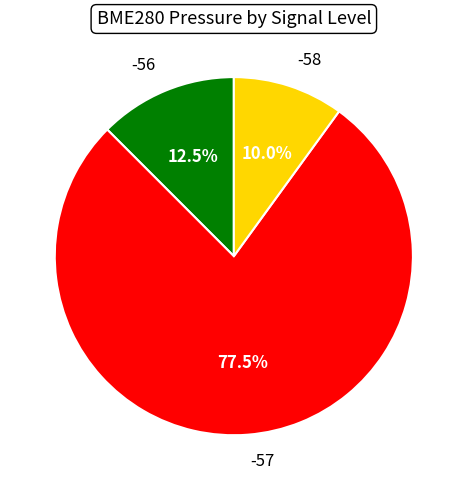

How many slices are in this pie chart?

3